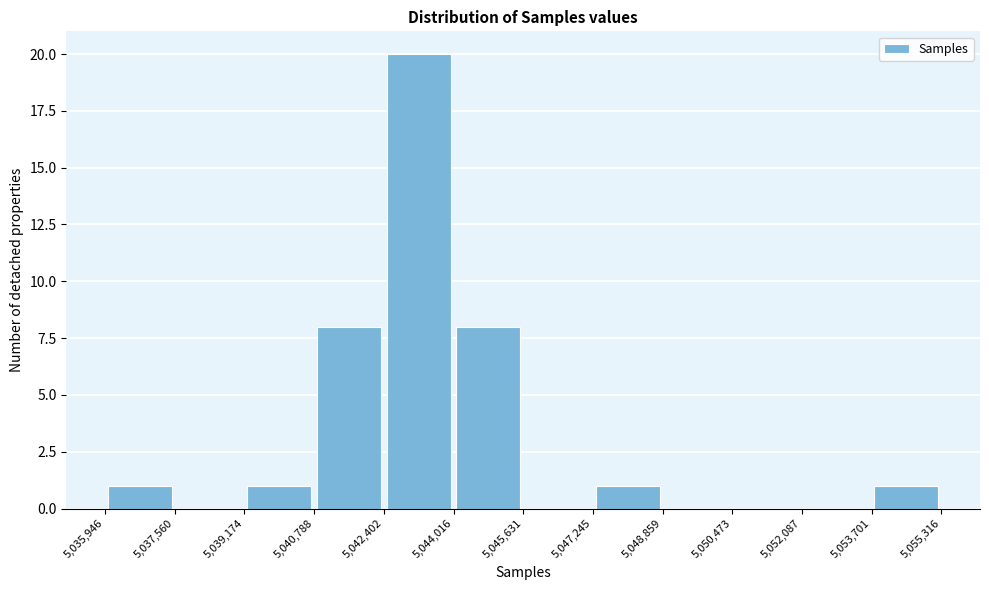

Reading left to right, list every bar in this chart as the range it spans on the x-axis followed by its height. The values are not printed on the chart, so give them approximately, as read against the axis.

5,035,946 to 5,037,560: 1
5,037,560 to 5,039,174: 0
5,039,174 to 5,040,788: 1
5,040,788 to 5,042,402: 8
5,042,402 to 5,044,016: 20
5,044,016 to 5,045,631: 8
5,045,631 to 5,047,245: 0
5,047,245 to 5,048,859: 1
5,048,859 to 5,050,473: 0
5,050,473 to 5,052,087: 0
5,052,087 to 5,053,701: 0
5,053,701 to 5,055,316: 1